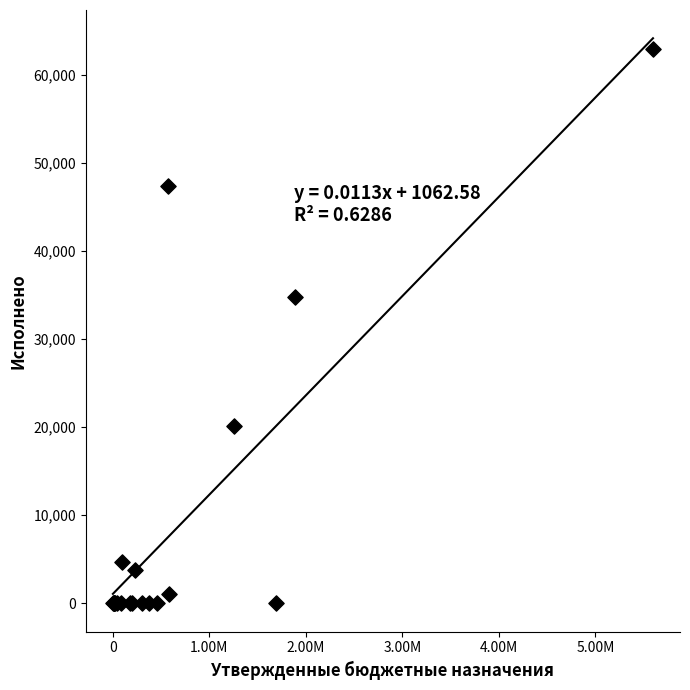

What Y value in the scatter plot is closest to 31462?

34820.0